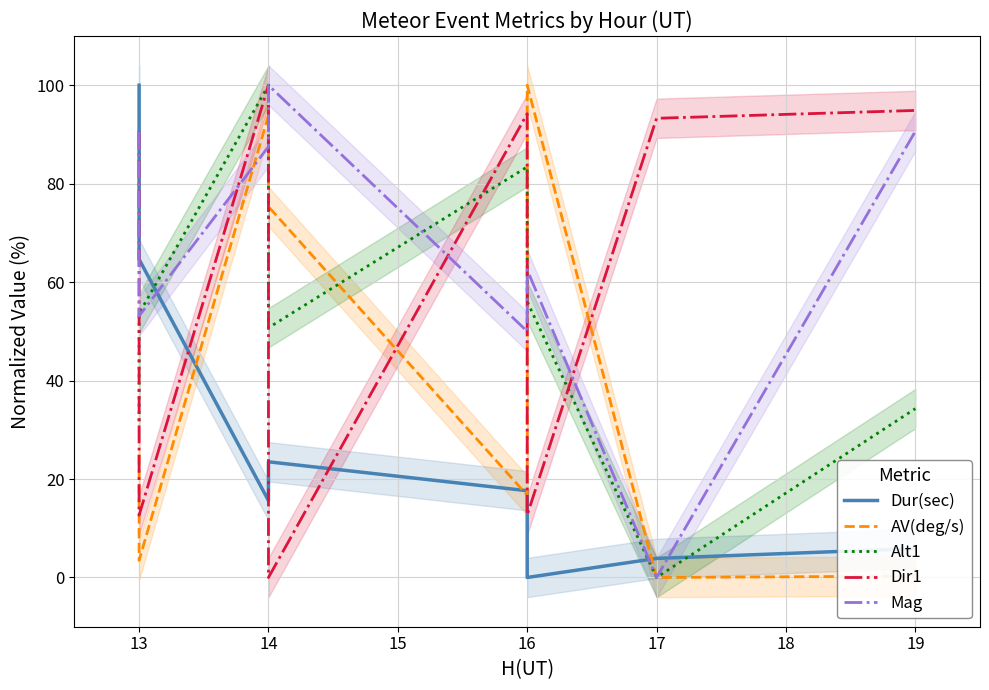

Rank the series by their maximum value, from lowest to highest.

Dur(sec), AV(deg/s), Alt1, Dir1, Mag